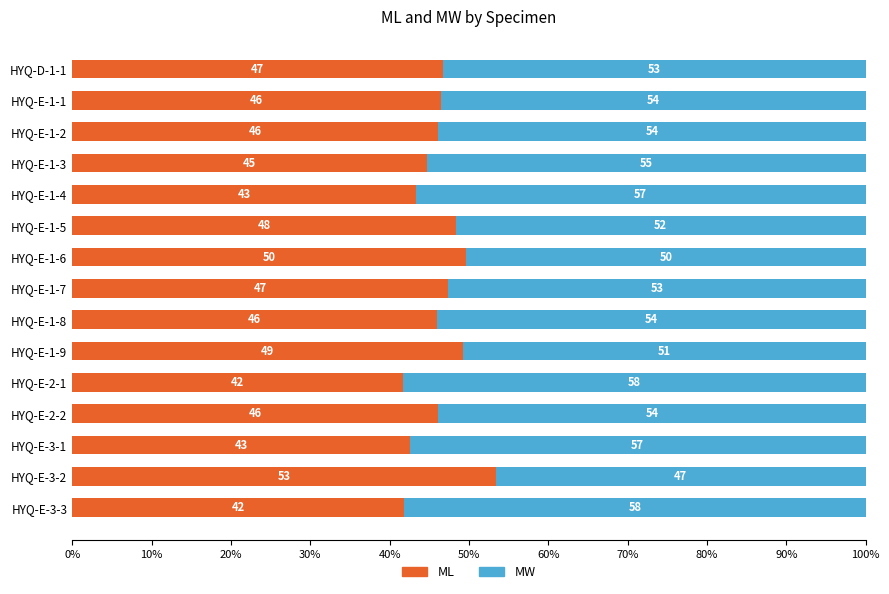

Is it true that ML equals 46.2 at HYQ-E-2-2?

True